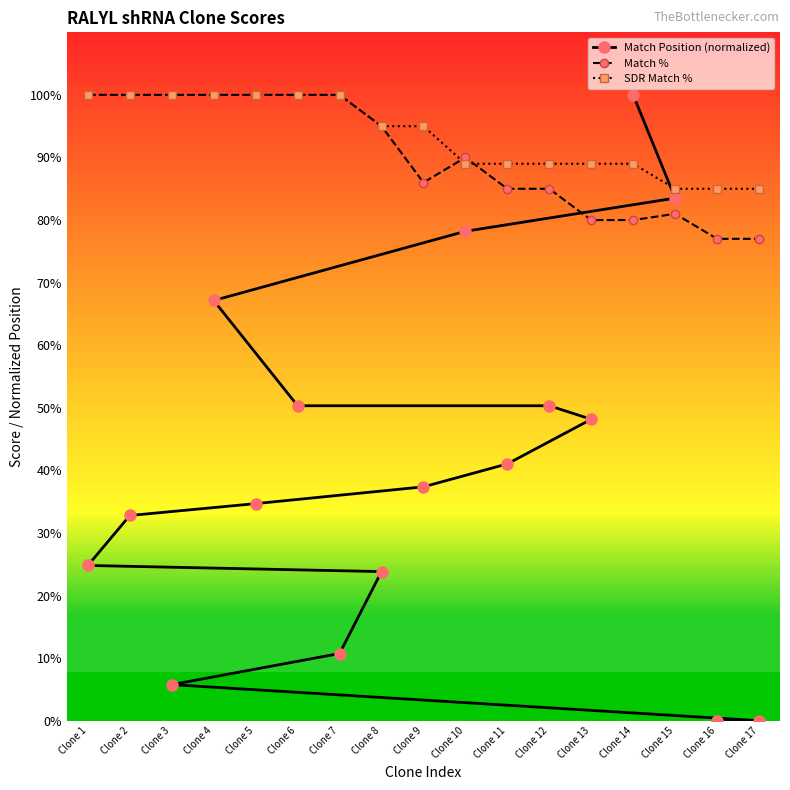

True or false: SDR Match % has more than 1 interior local peaks.

False